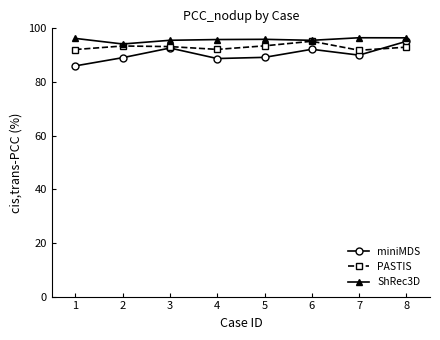

In PASTIS, how many points are lower than both neighbors (excluding endpoints)?

2